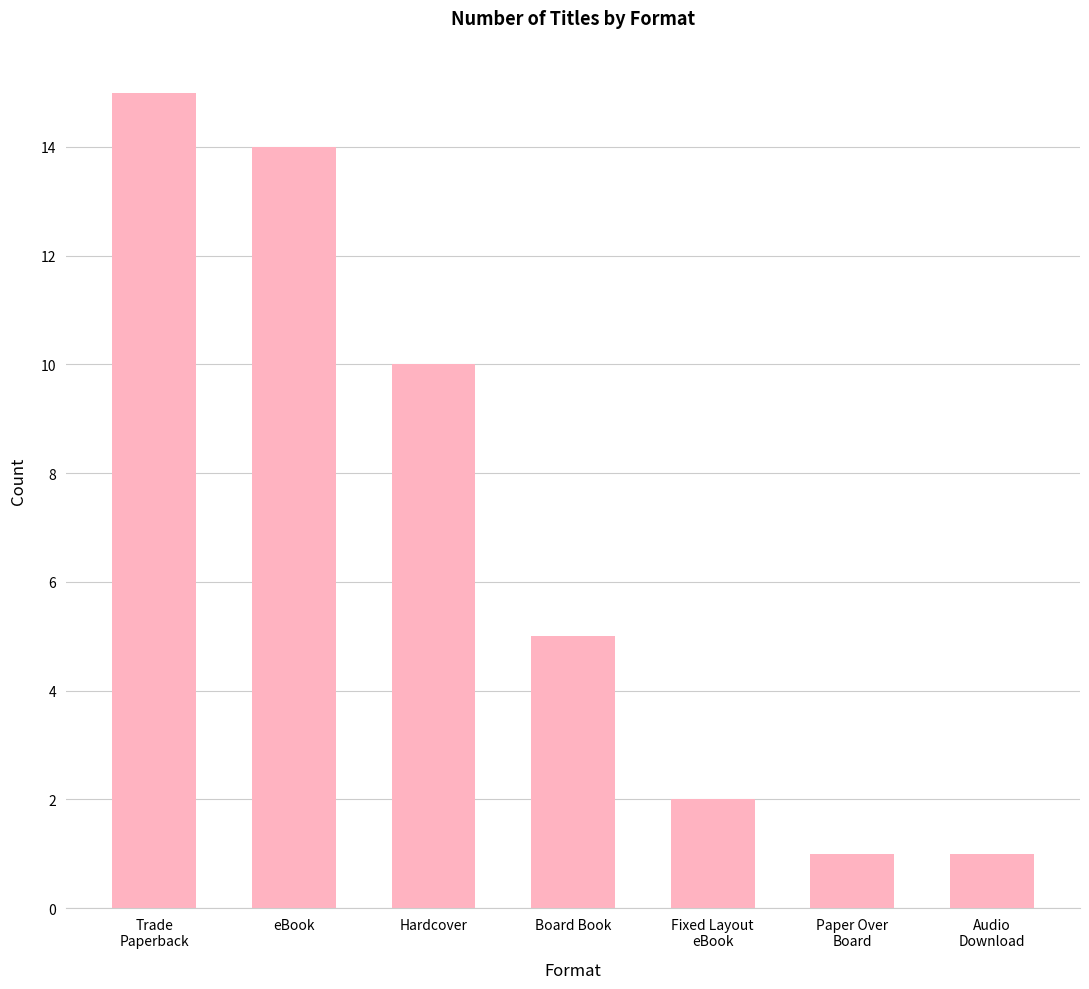

What is the label of the 1st bar from the right?

Audio
Download